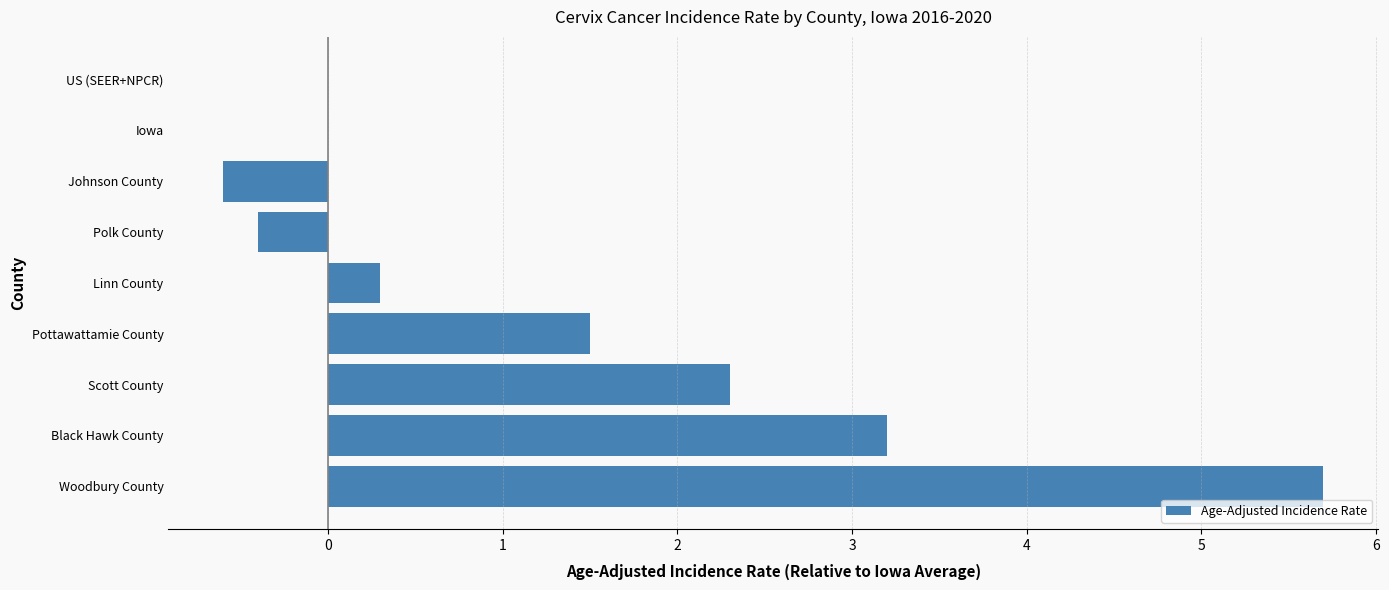

What is the greatest value displayed?

5.7